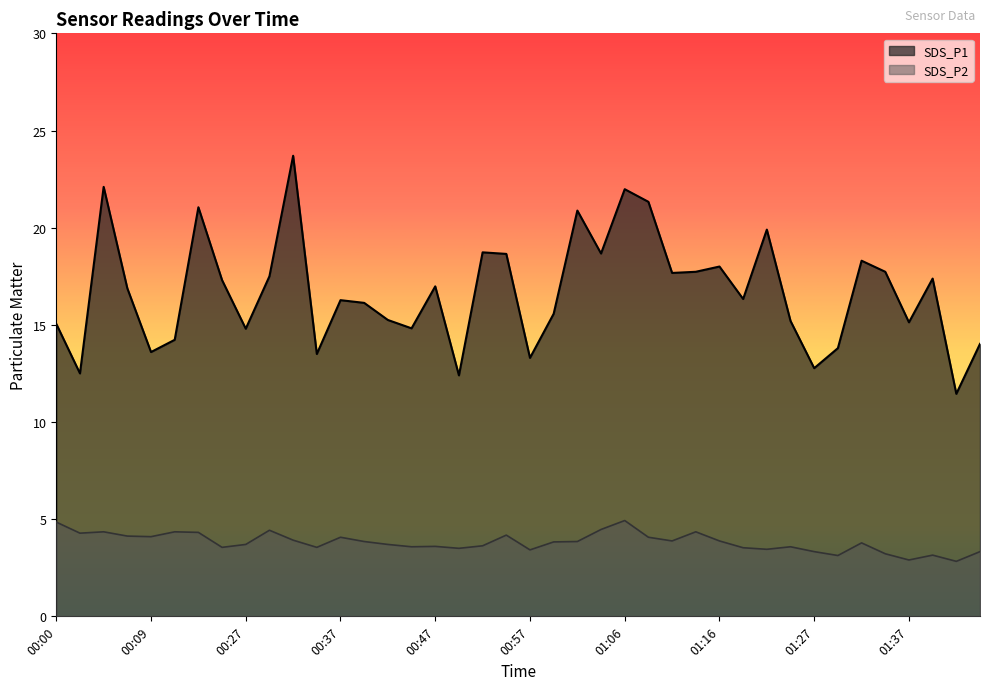

True or false: SDS_P2 and SDS_P1 cross at least once.

False